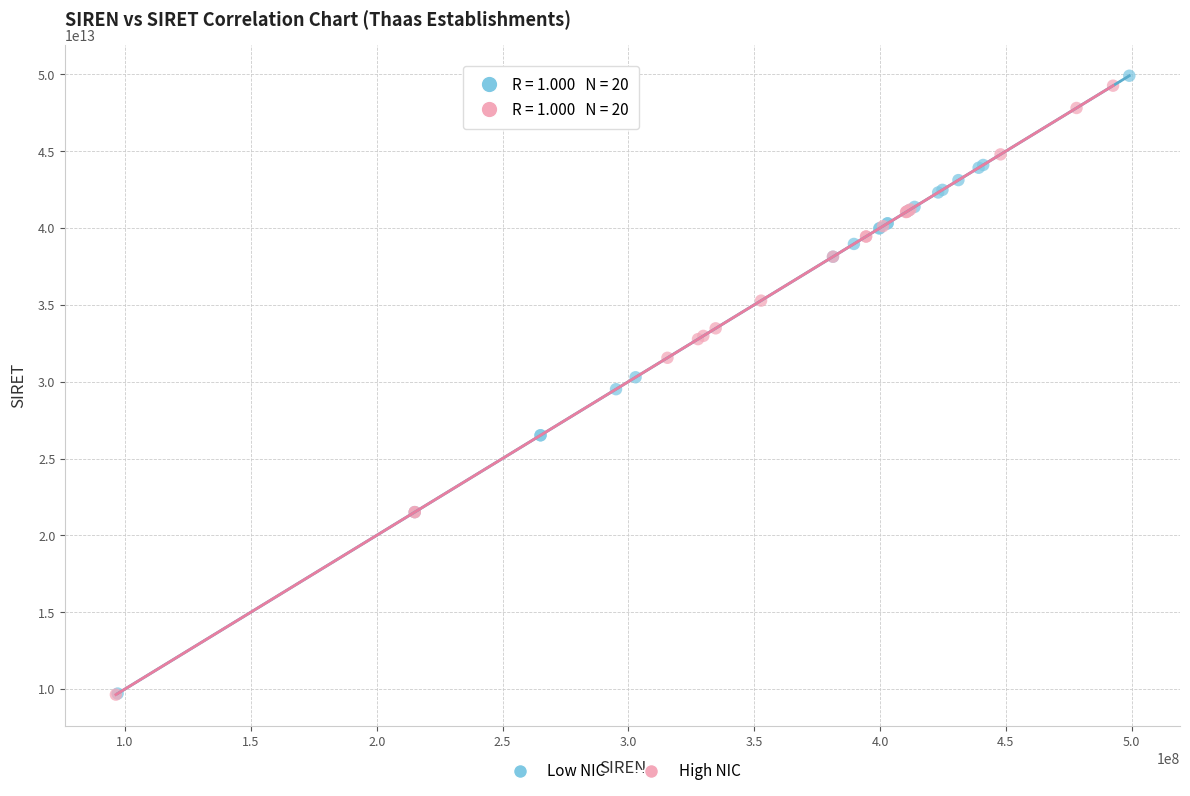

Which series has the widest spread of Y values?

Low NIC